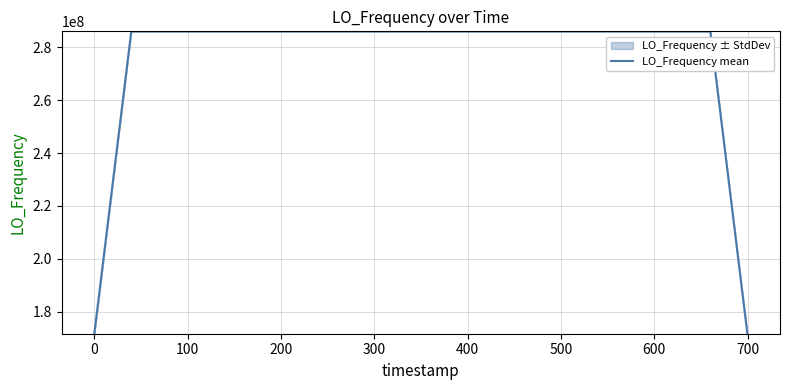

What is the difference between the second highest and minimum values?

114418802.2